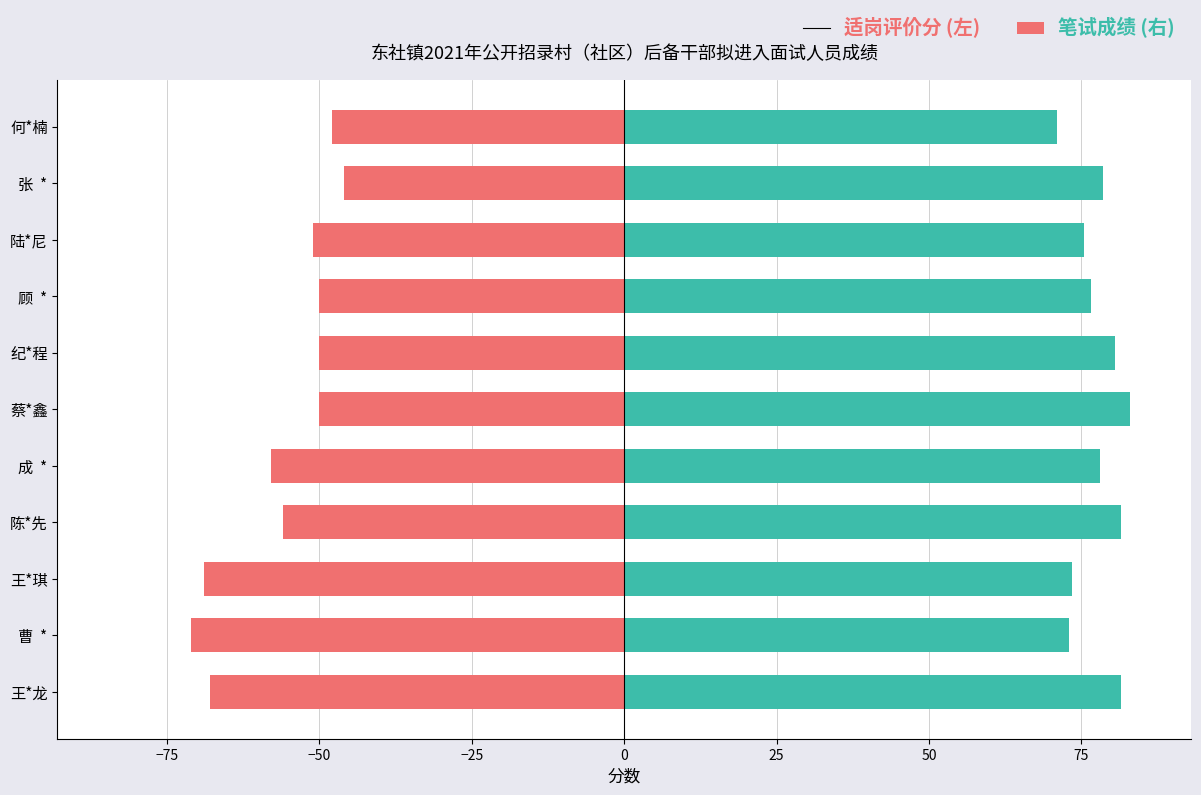

Between 王*琪 and 何*楠, which is larger?

何*楠